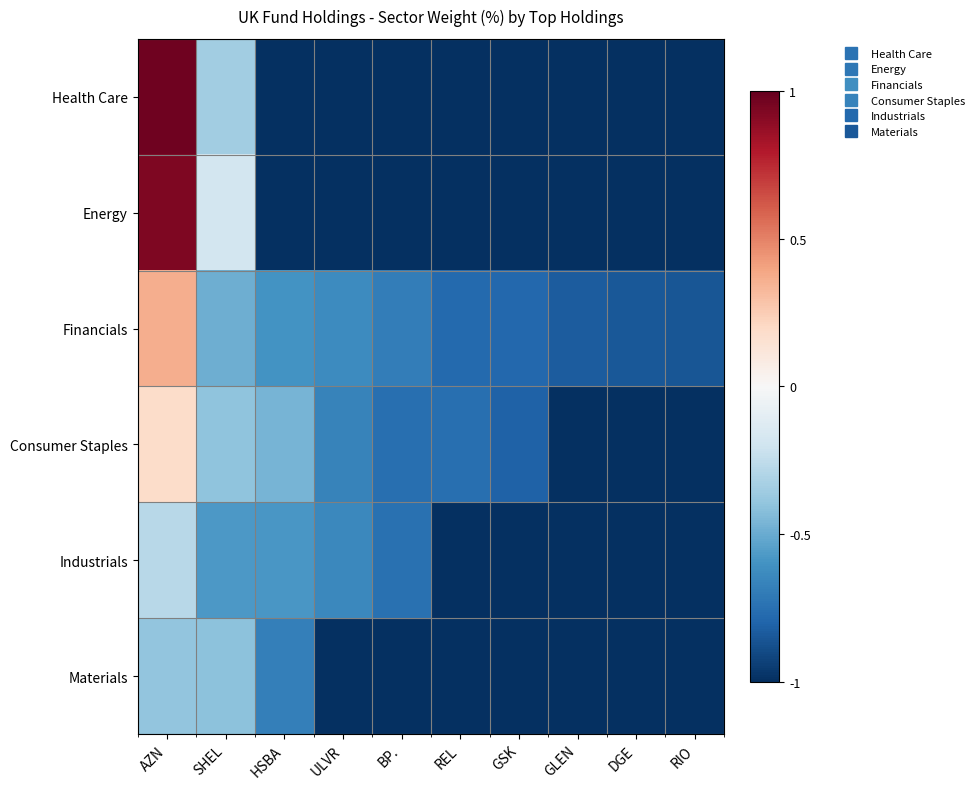

What is the difference between the highest and lowest values at AZN?

1.4